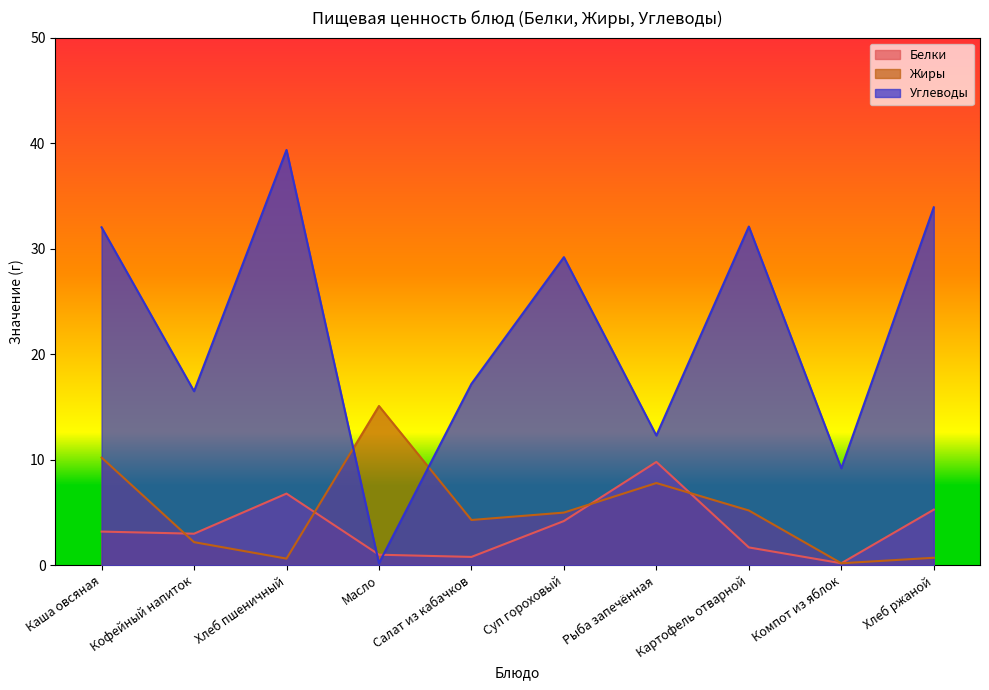

What is the spread (max minus min) of values at Каша овсяная?

28.8